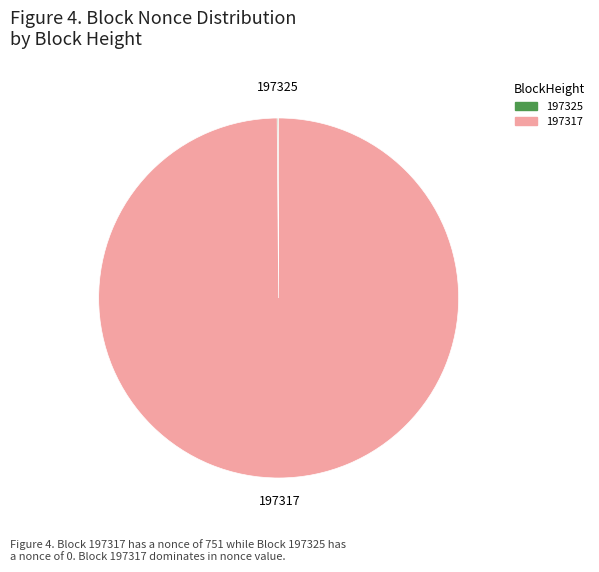

True or false: 197317 accounts for 100% of the total.

True